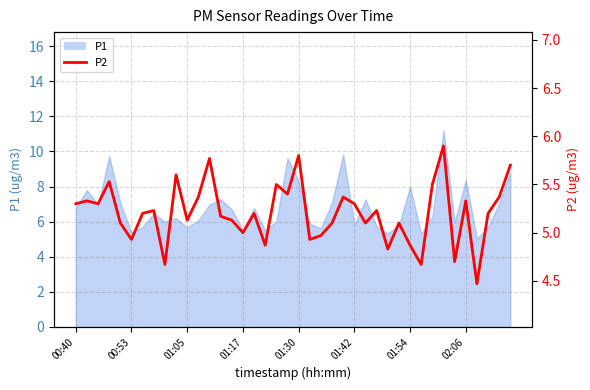

The chart shows a value of 2.0 at 01:42. True or false?

False